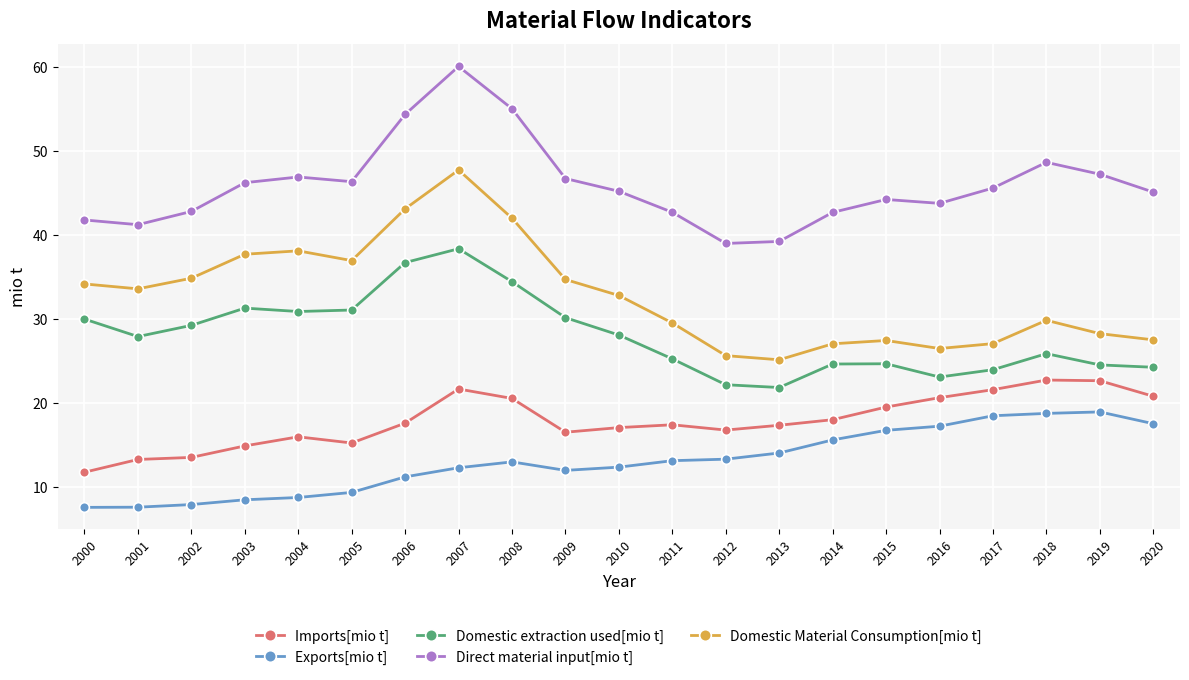

What is the value of the Direct material input[mio t] point at the 5th from the left?

46.9